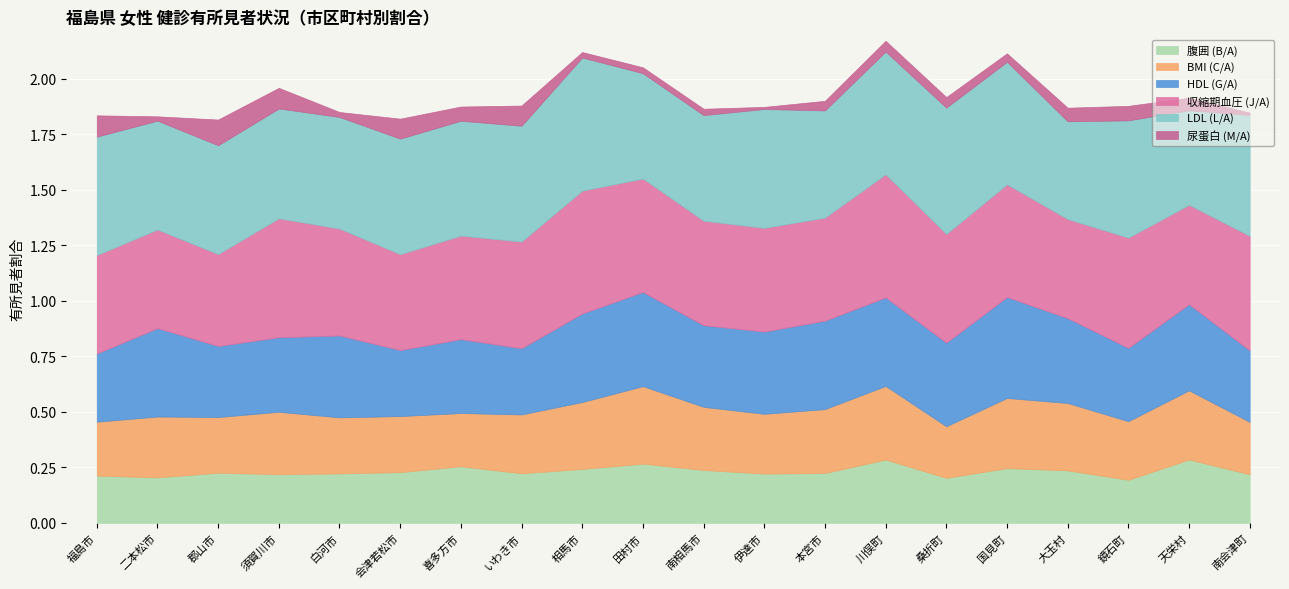

True or false: HDL (G/A) and BMI (C/A) intersect in this chart.

False